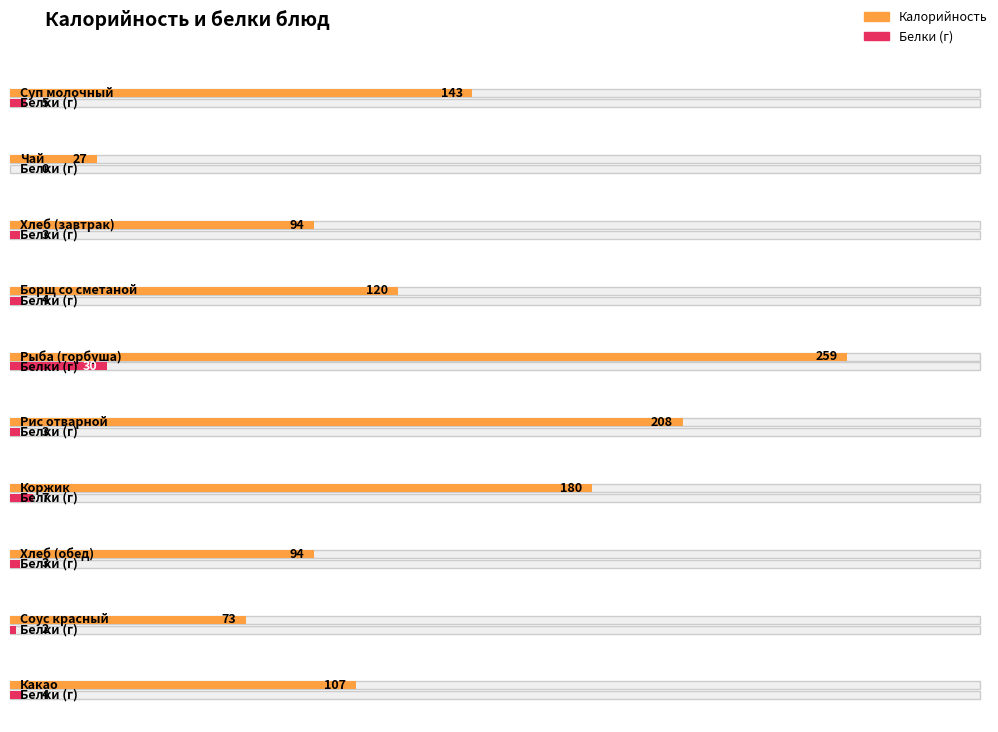

Which category has the lowest value in the Белки series?

Чай